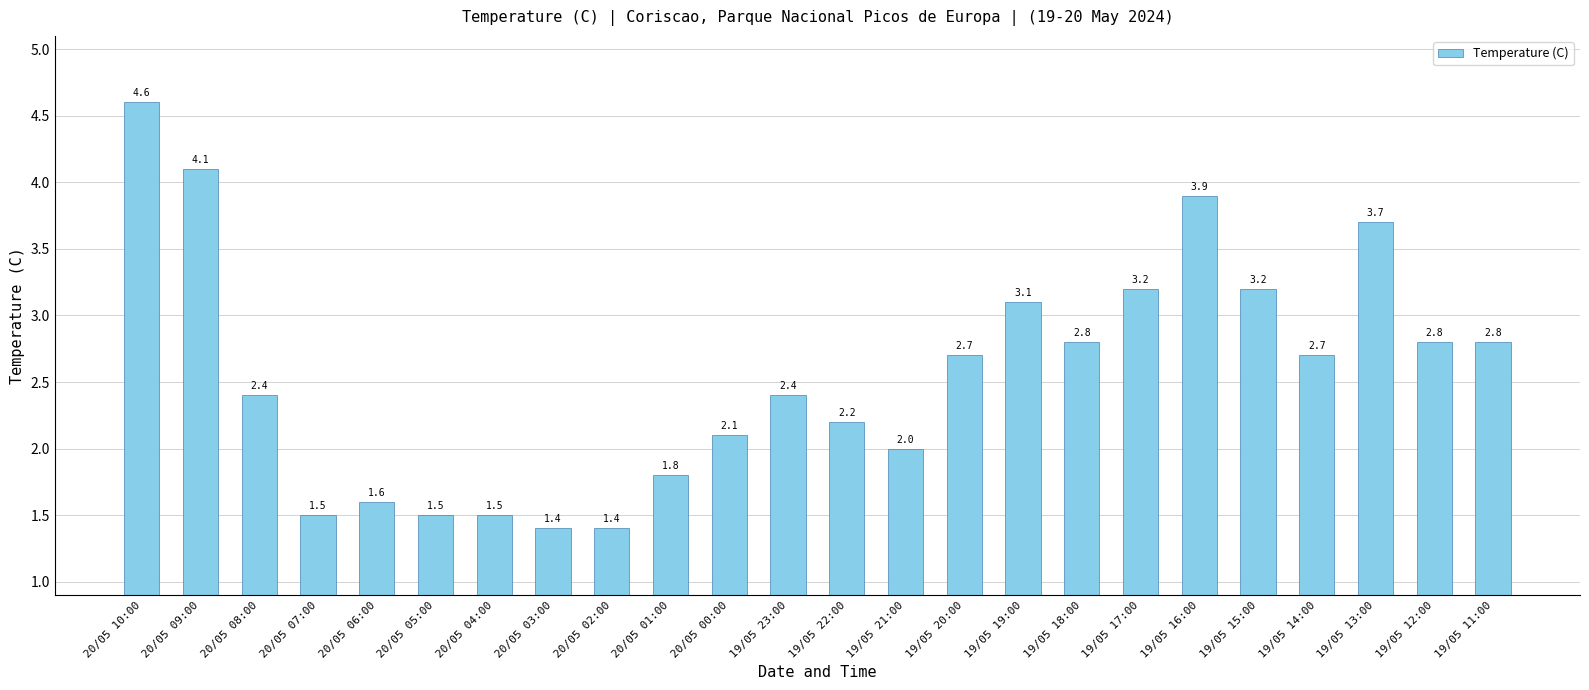

What is the label of the 7th bar from the left?

20/05 04:00